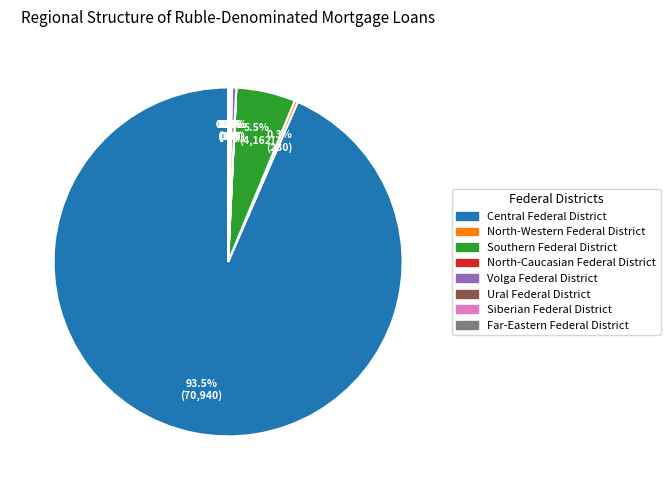

Does any single category account for the majority?

Yes